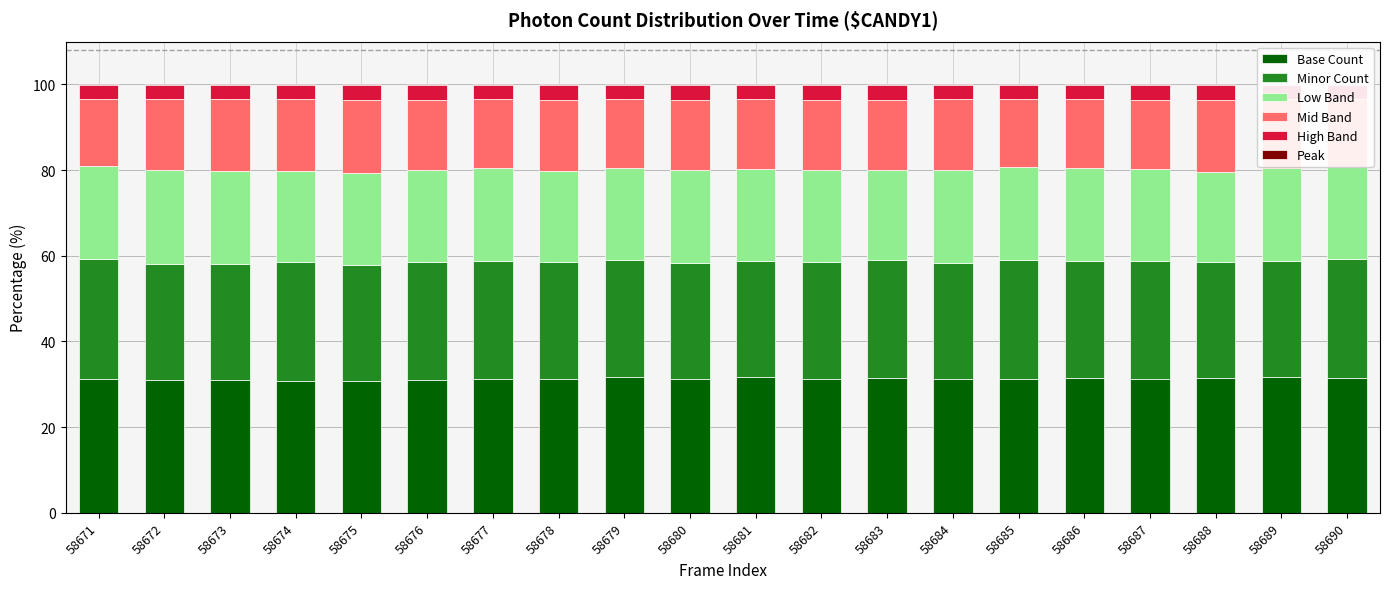

Count the number of data series in this chart.

6